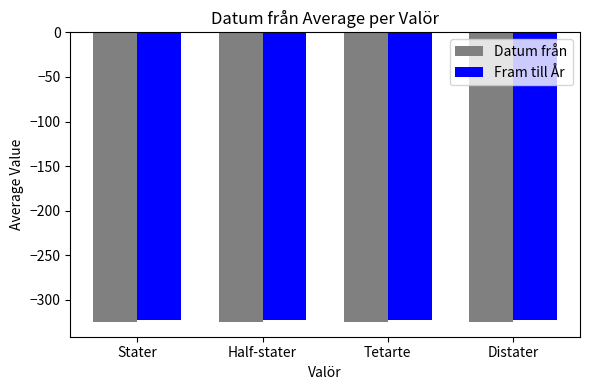

The Fram till År series shows -68 at Stater. True or false?

False